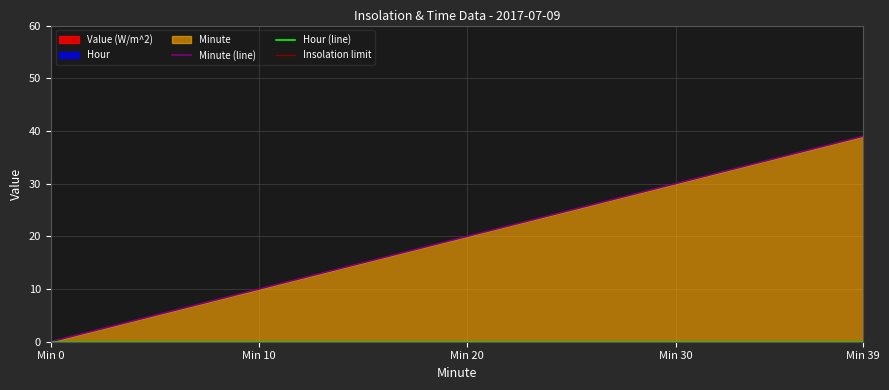

Which series has the largest total across all categories?

Minute (line)